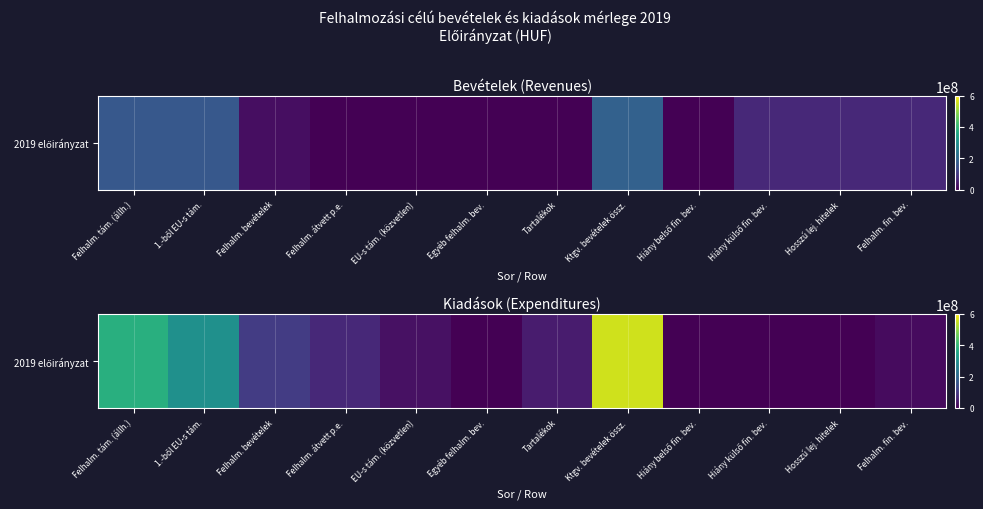

At which label is the value closest to 278755024?

1.-ből EU-s tám.